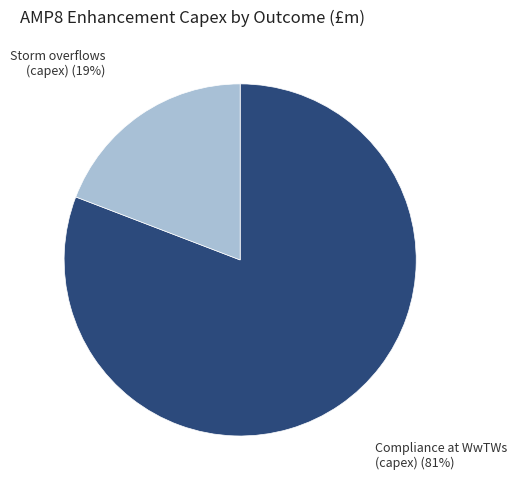

Is there any slice that represents more than half of the pie?

Yes